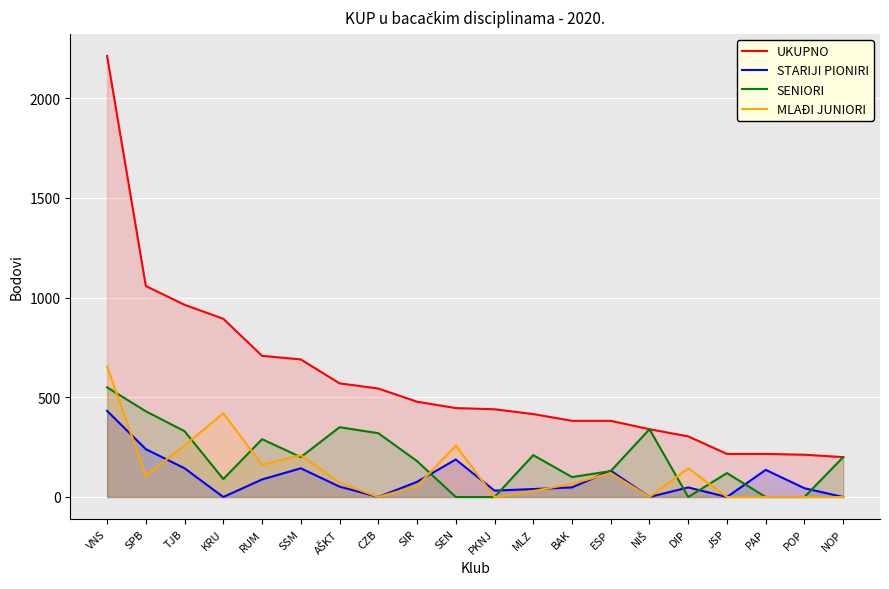

Which category has the highest value across all series?

VNS